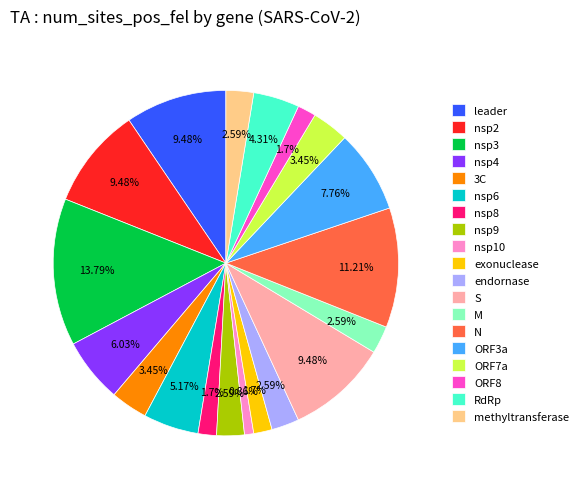

True or false: S accounts for 23% of the total.

False